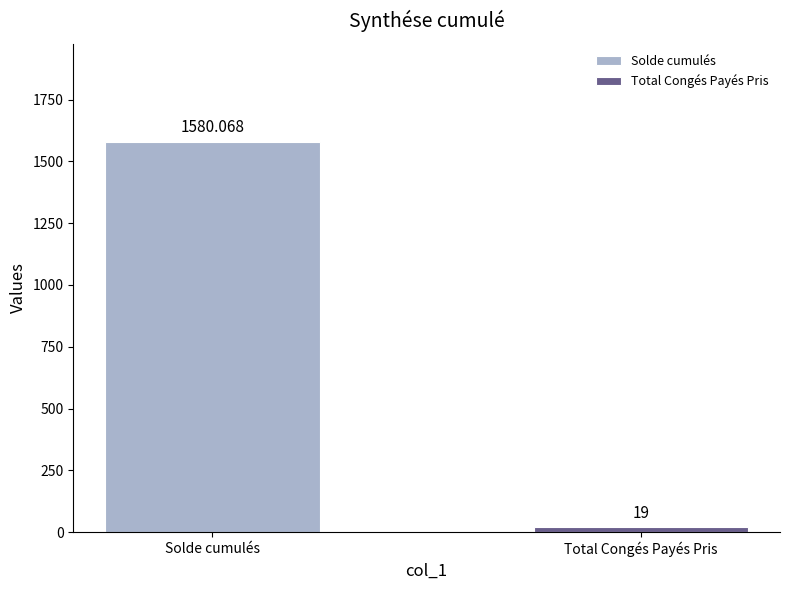

What is the change in value from Solde cumulés to Total Congés Payés Pris?

-1561.1